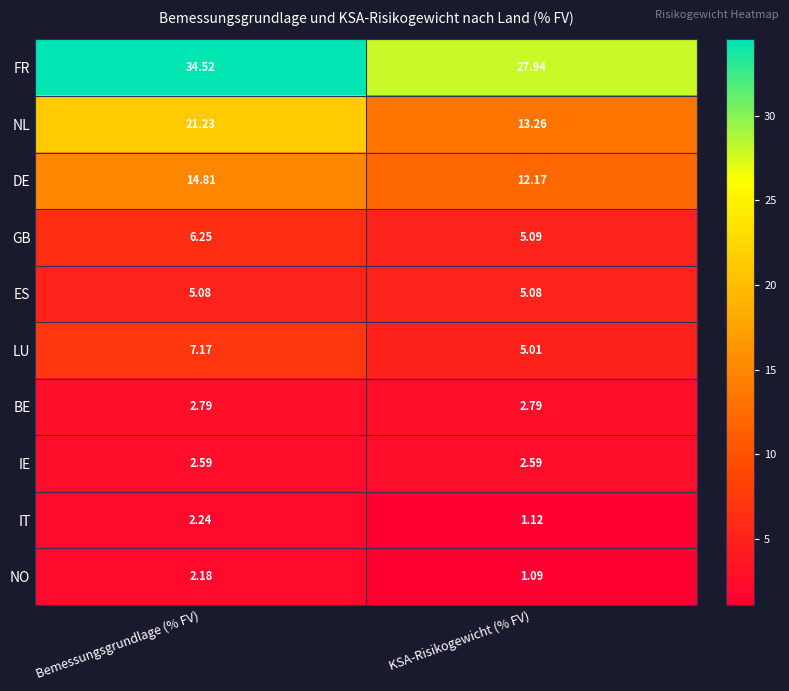

Rank the series at KSA-Risikogewicht (% FV) from lowest to highest value.

NO, IT, IE, BE, LU, ES, GB, DE, NL, FR